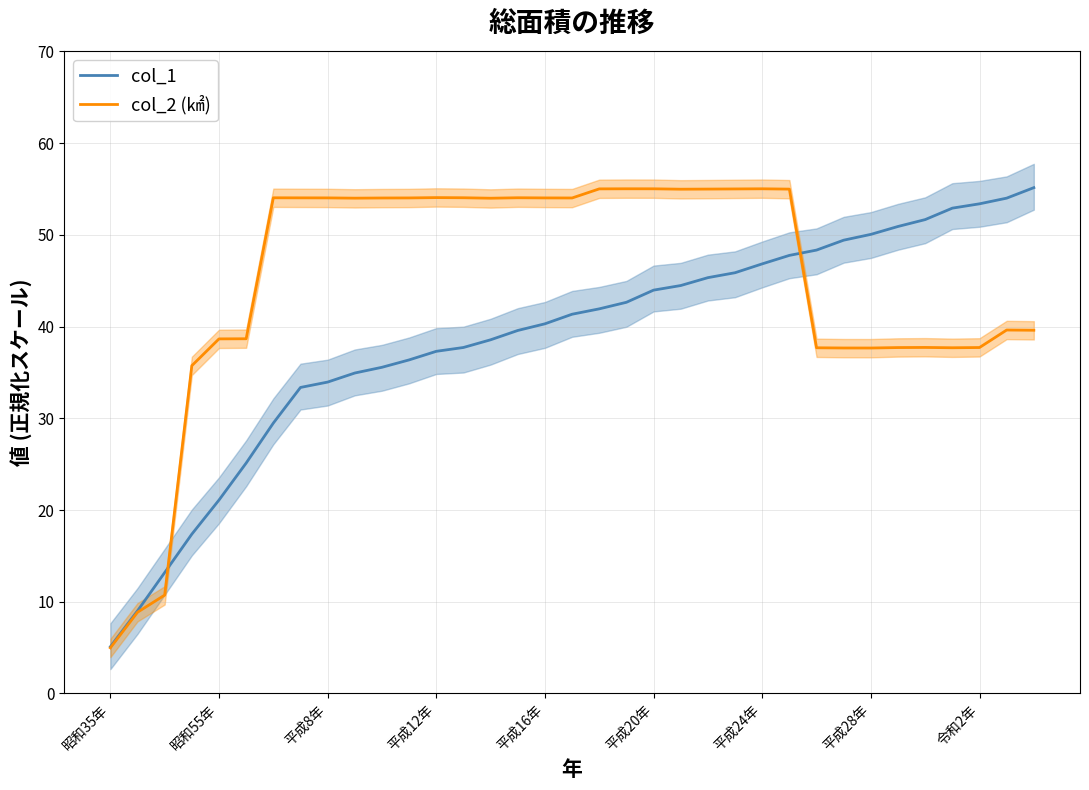

What value does the col_2 (㎢) series have at 平成8年?

54.0